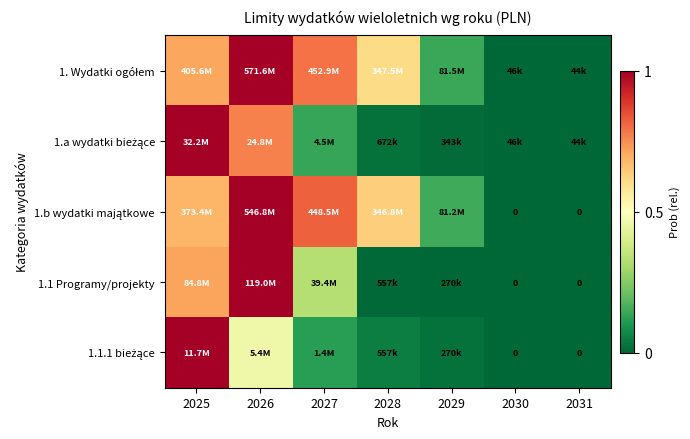

How many data points in 1.1.1 bieżące are above 0?

5